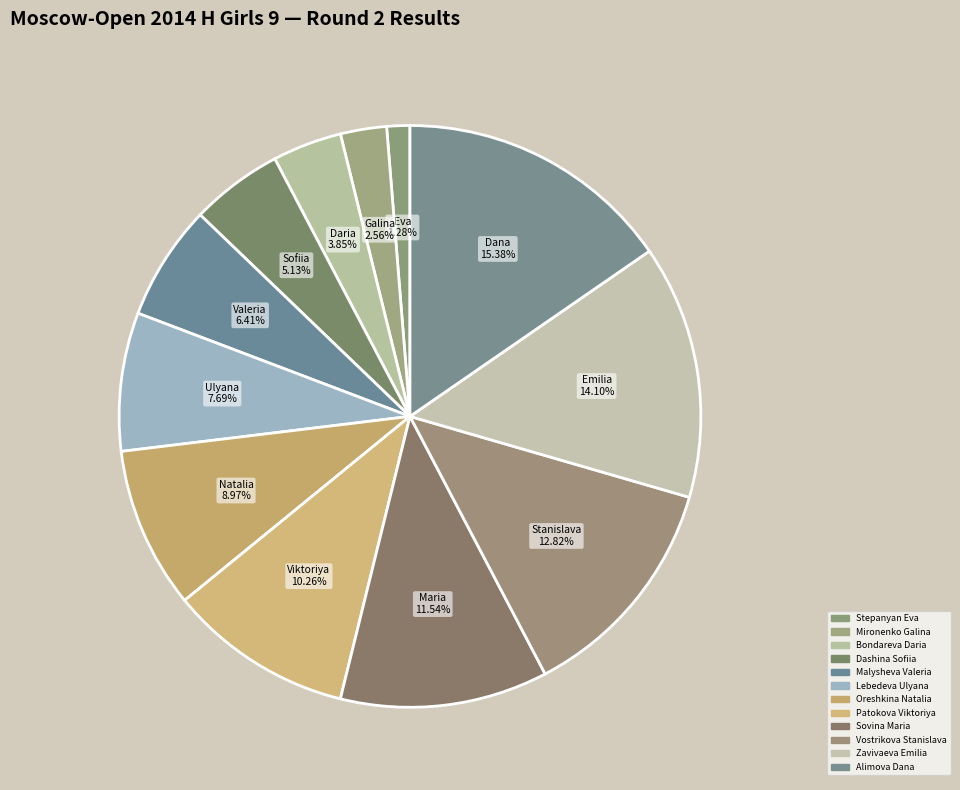

Which category has the biggest portion of the pie?

Alimova Dana